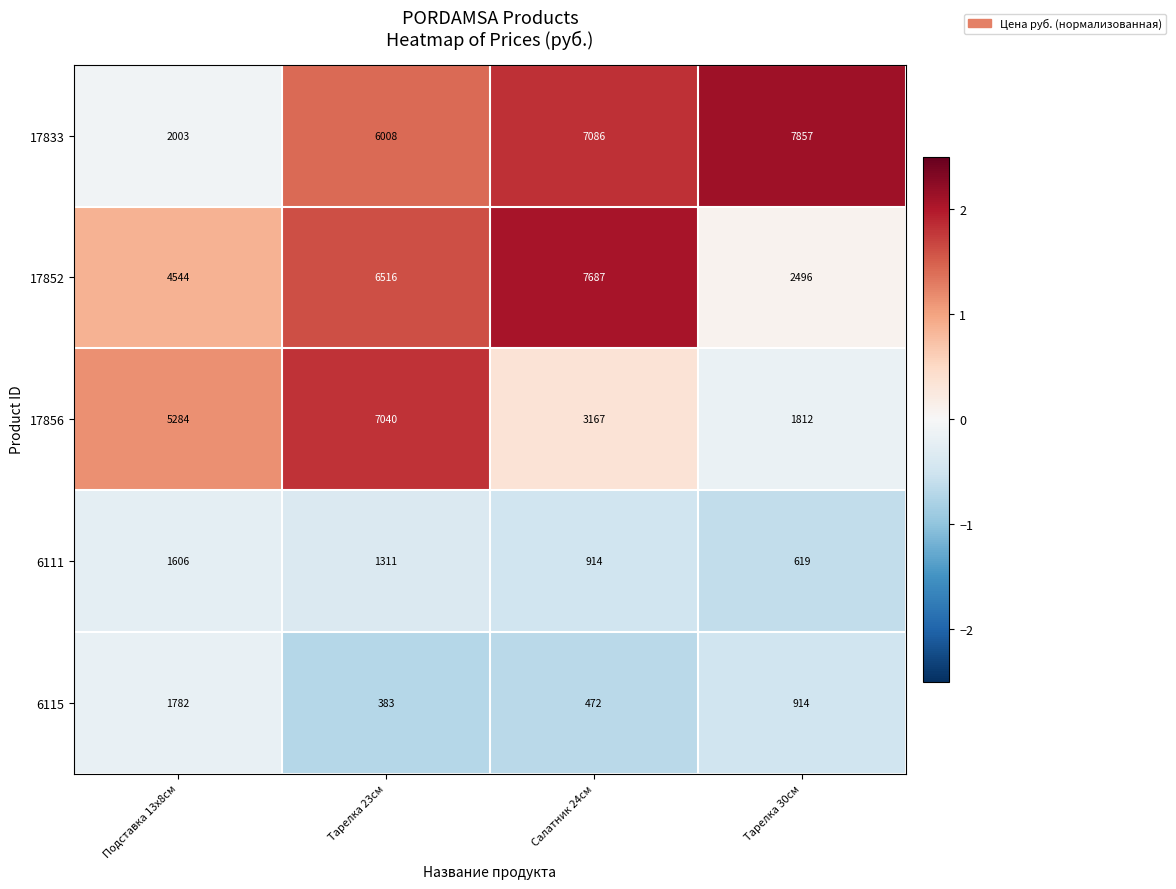

At which category is the sum across all series the highest?

Тарелка 23см